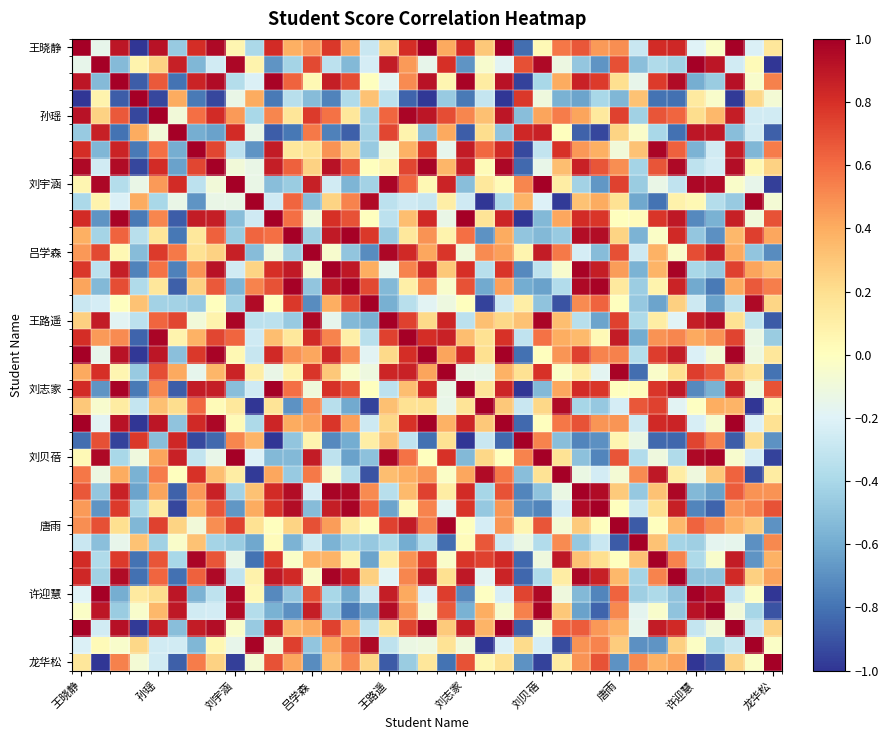

What is the minimum value shown in the chart?

-1.0